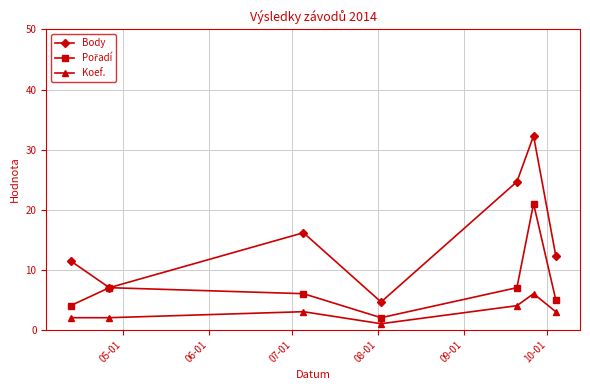

Which series has the widest spread of values?

Body